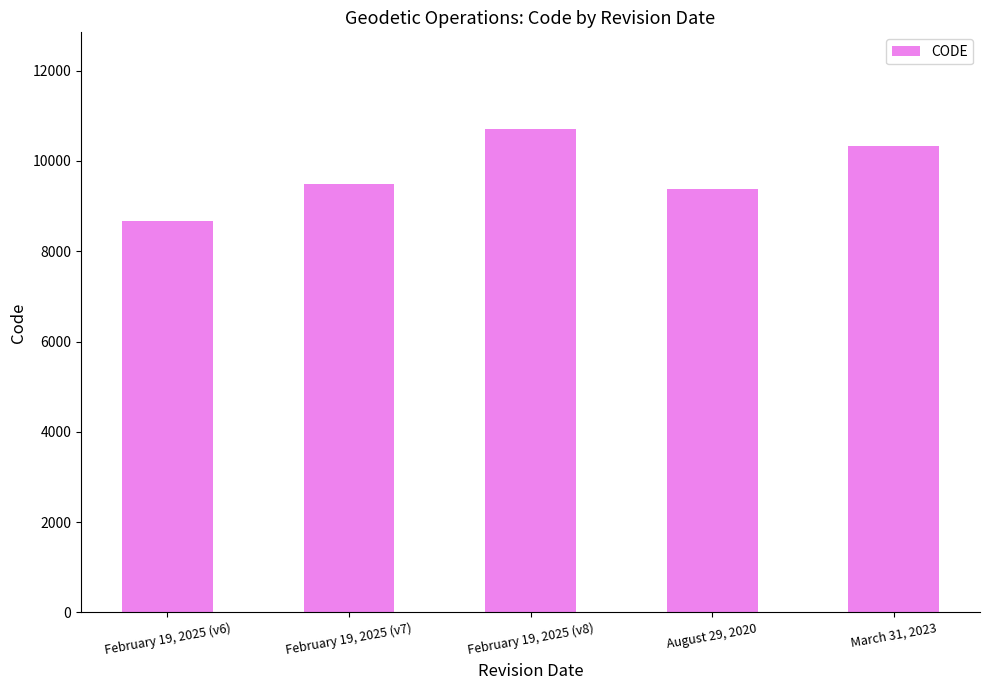

Does the chart contain any negative values?

No